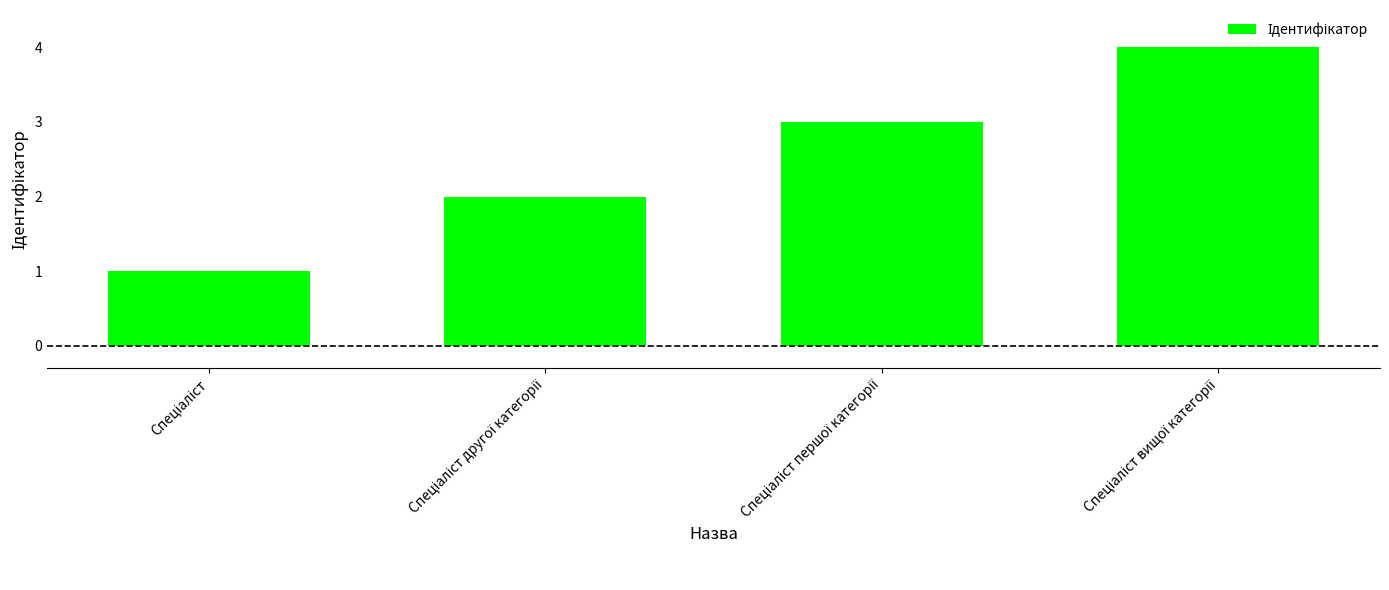

Reading right to left, extract all data points from this chart.

4	3	2	1